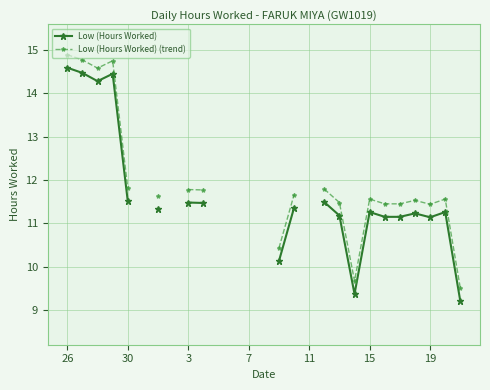

Is this an area chart (filled region under the line)?

No